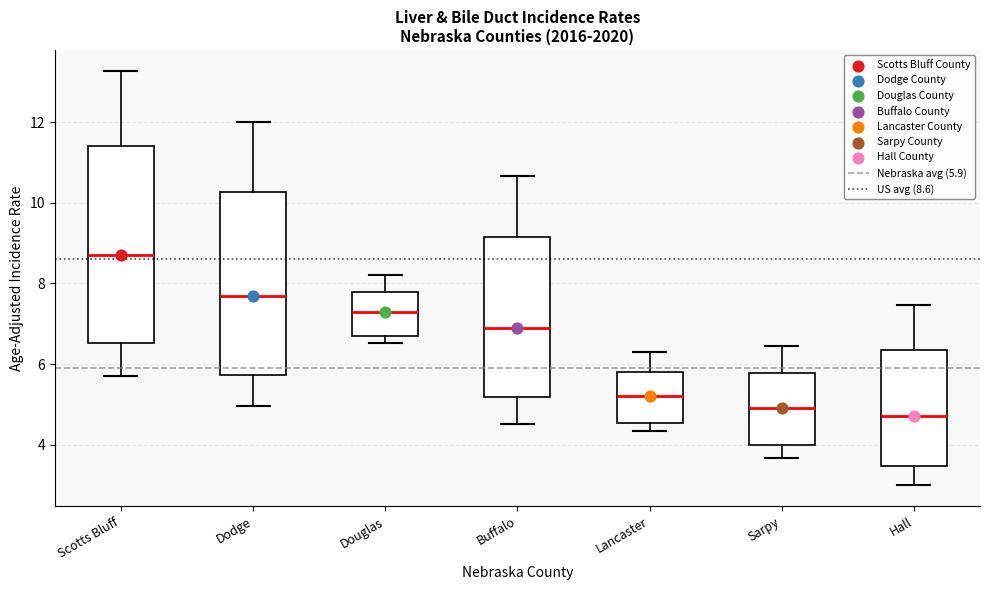

Where does the lower whisker of the box for Sarpy end on the y-axis? The values are not printed on the chart, so give them approximately, as read against the axis.

3.6